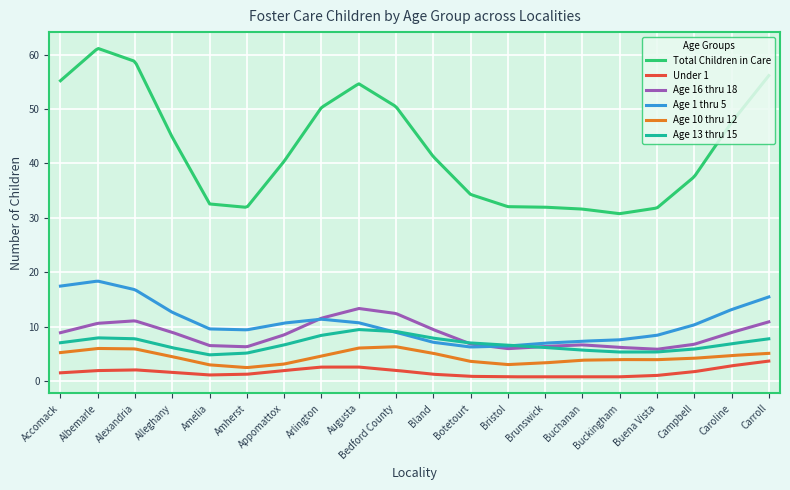

What is the minimum value for Age 1 thru 5?

6.3